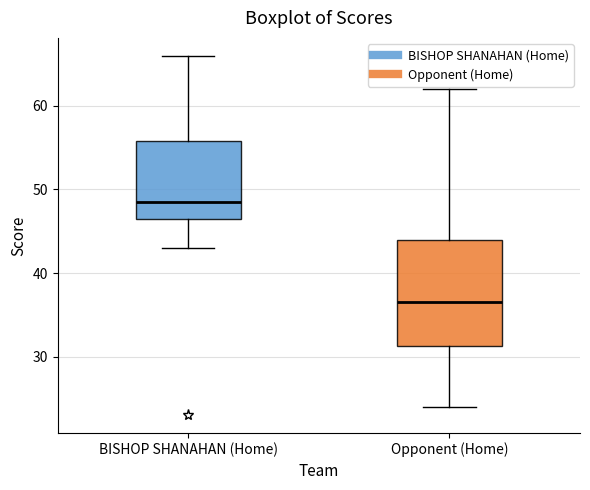

Comparing the boxes themselves (not the whiskers), which one is the tallest?

Opponent (Home)